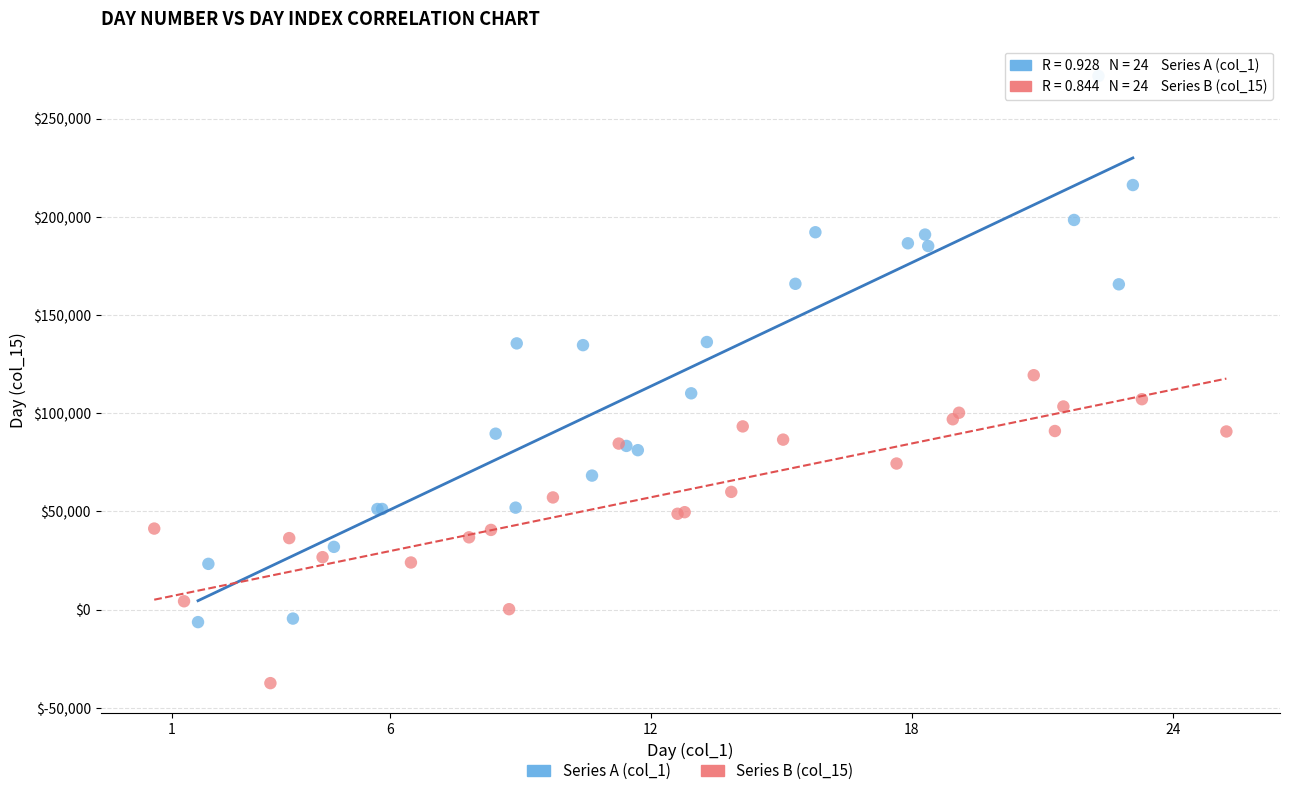

Which series reaches the maximum Y coordinate?

Series A (col_1)